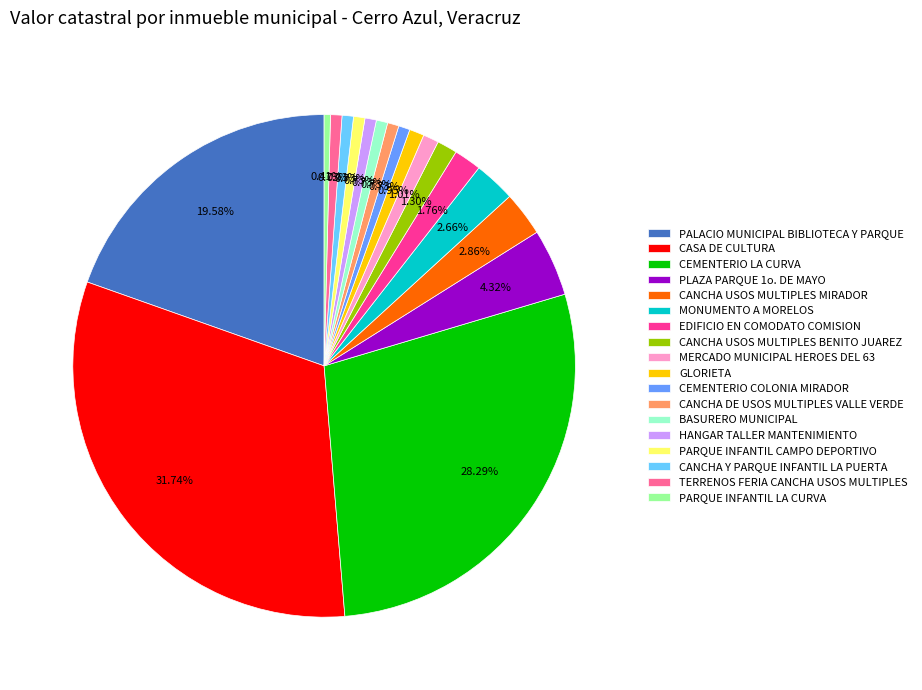

Count the number of slices in the pie.

18